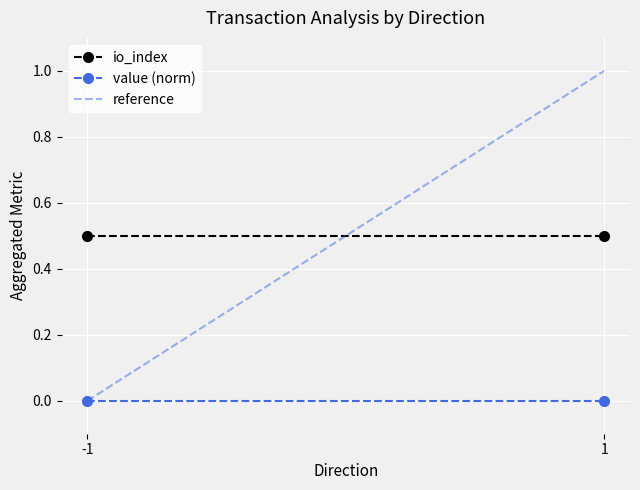

Reading right to left, extract all data points from this chart.

io_index: 1=0.5	-1=0.5
value (norm): 1=0.0	-1=0.0
reference: 1=1.0	-1=0.0